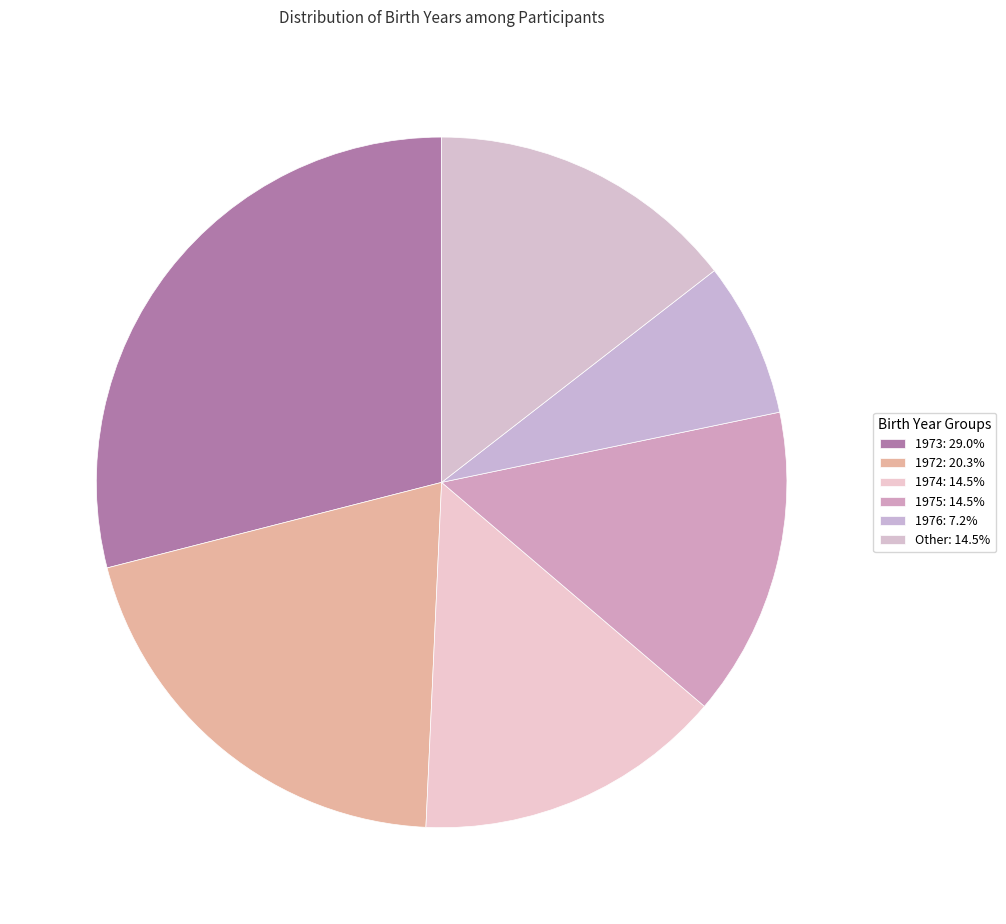

How many slices are in this pie chart?

6